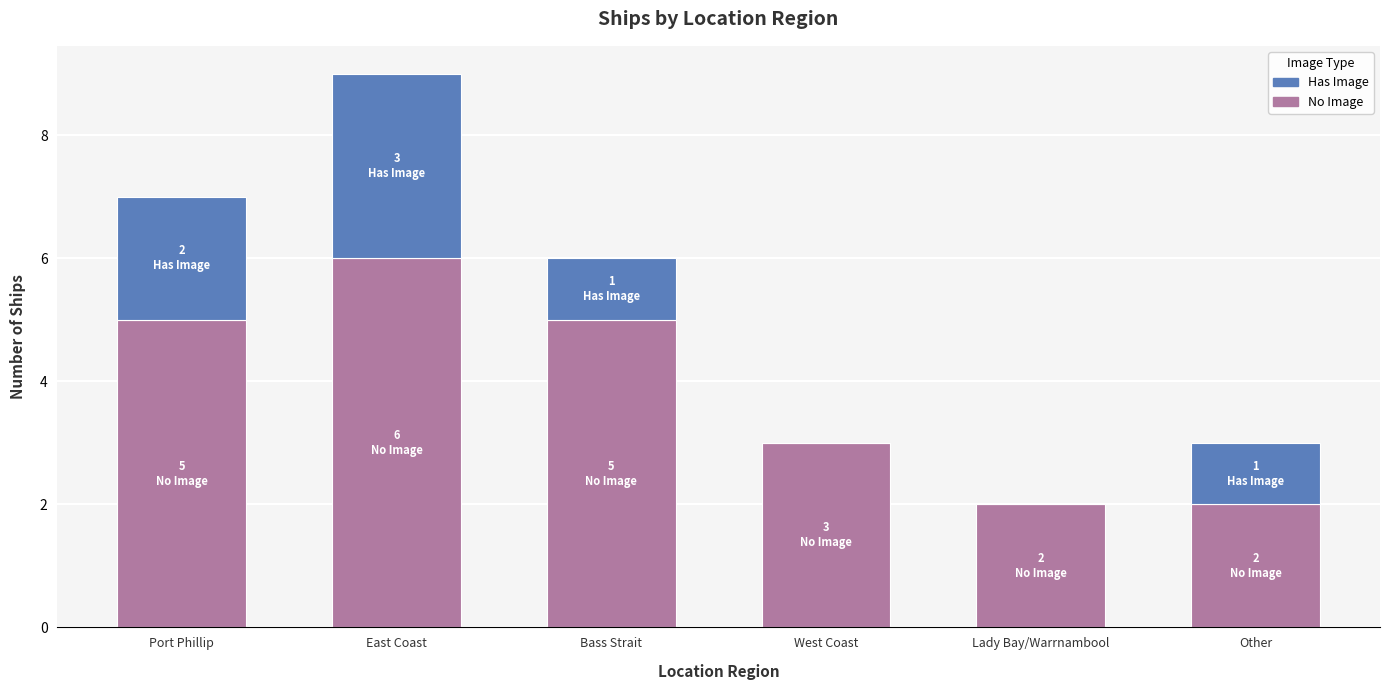

What is the total value across all series at Bass Strait?

6